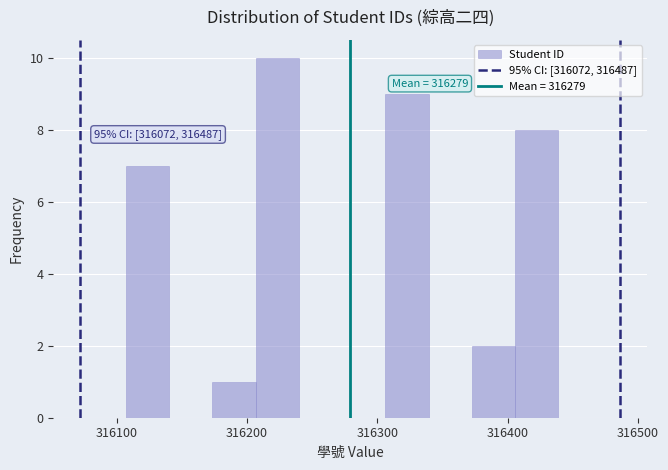

Around what value on the x-axis is the tallest bar? Give the approximate position of its centre, as read against the axis.

316220